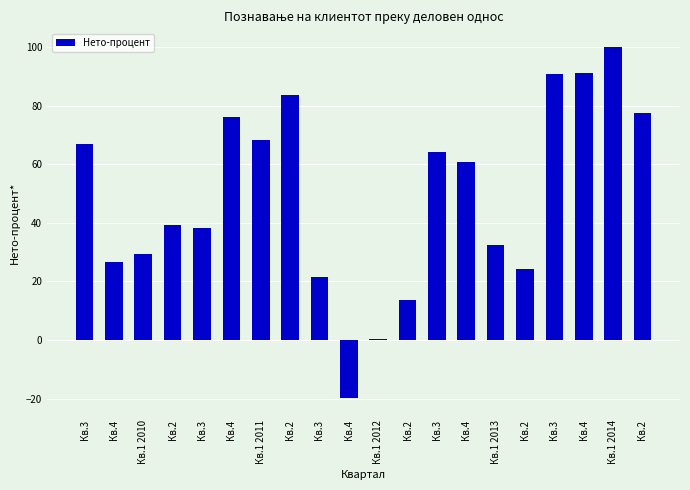

What is the change in value from Кв.1 2010 to Кв.3?

+34.6